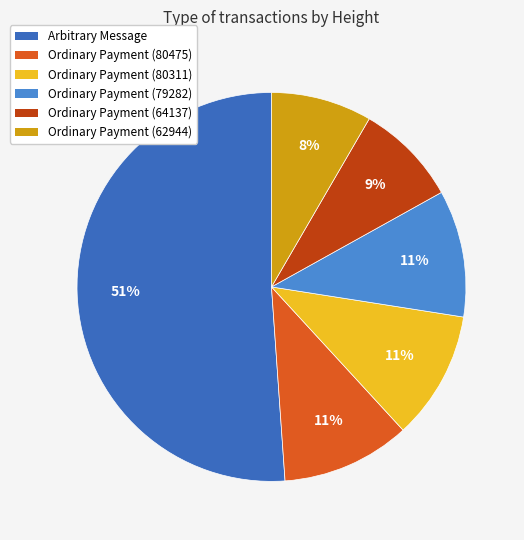

Does any single category account for the majority?

Yes